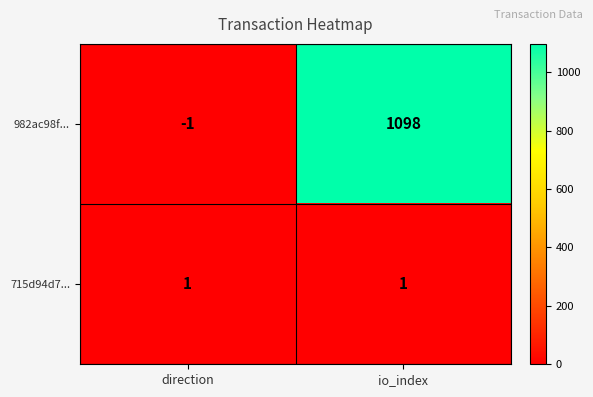

At how many categories does at least one series exceed 1011?

1